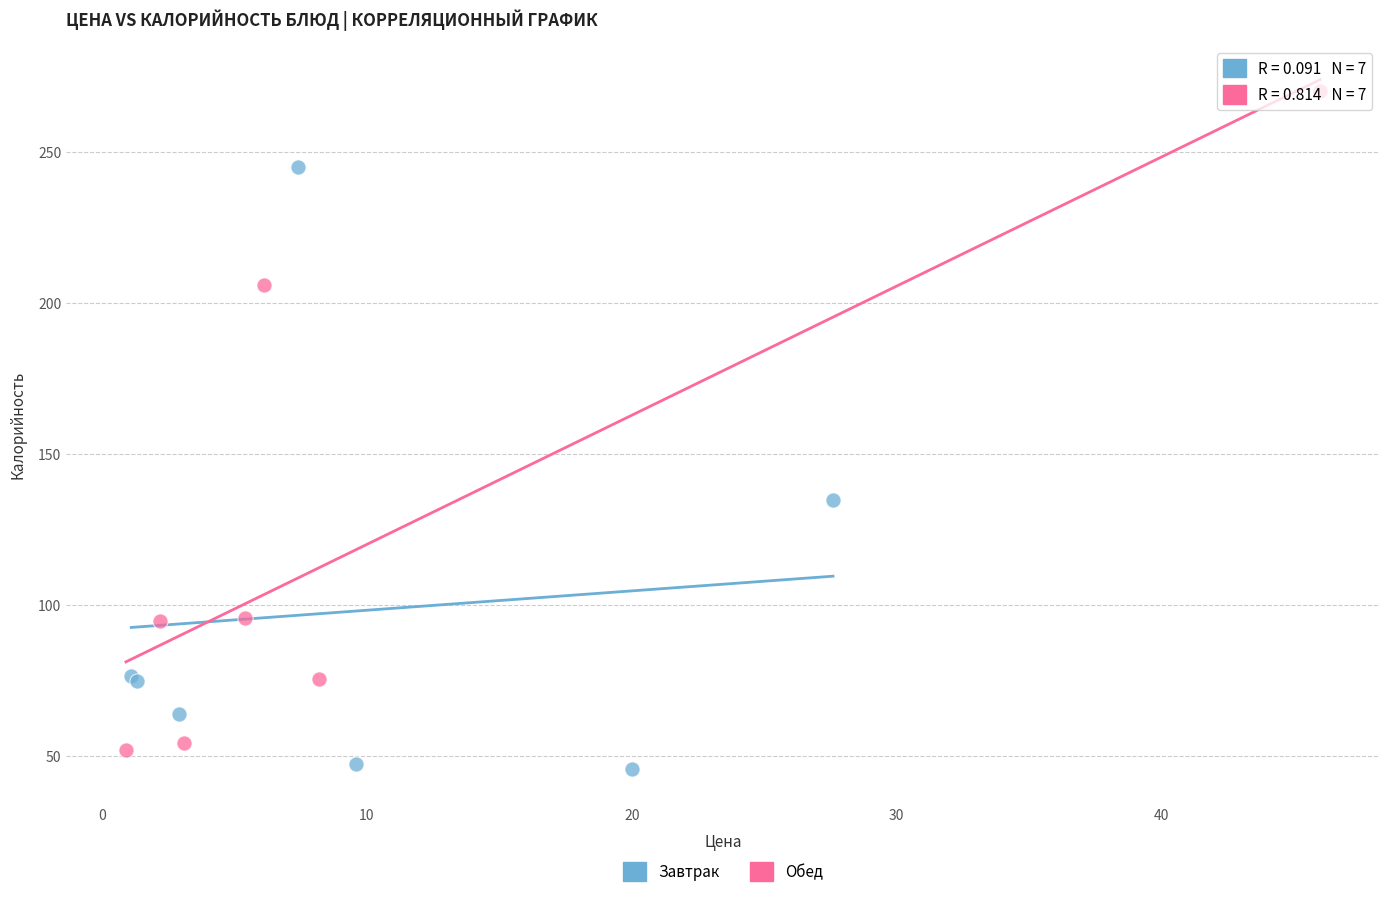

What are all the series names shown in the legend?

Завтрак, Обед